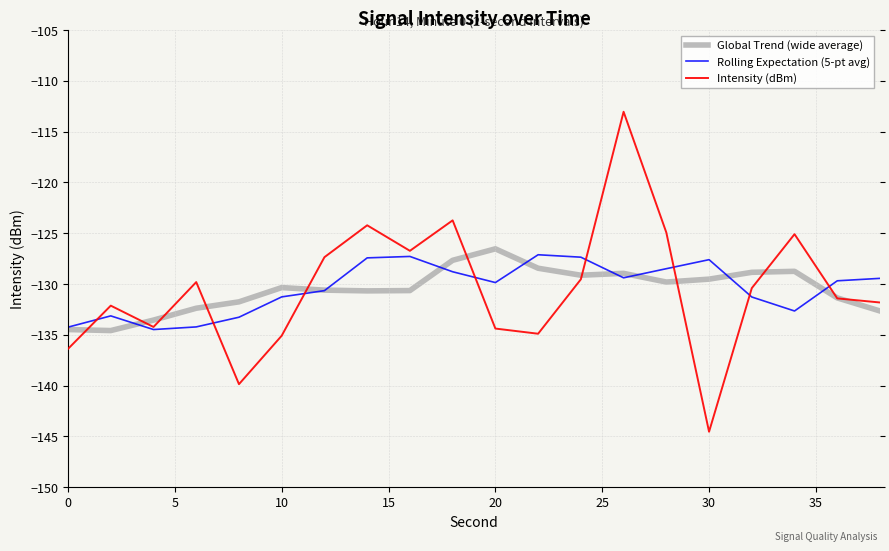

What is the sum of all Global Trend (wide average) values?

-2610.7